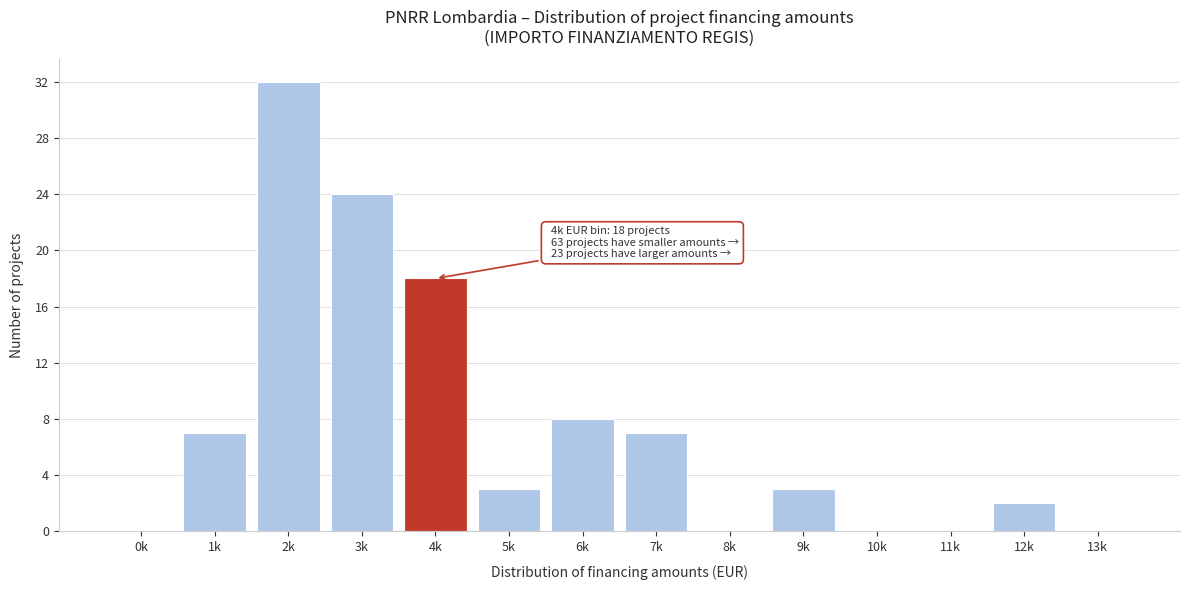

Reading left to right, transcribe all the data shown in this chart.

0k=0	1k=7	2k=32	3k=24	4k=18	5k=3	6k=8	7k=7	8k=0	9k=3	10k=0	11k=0	12k=2	13k=0